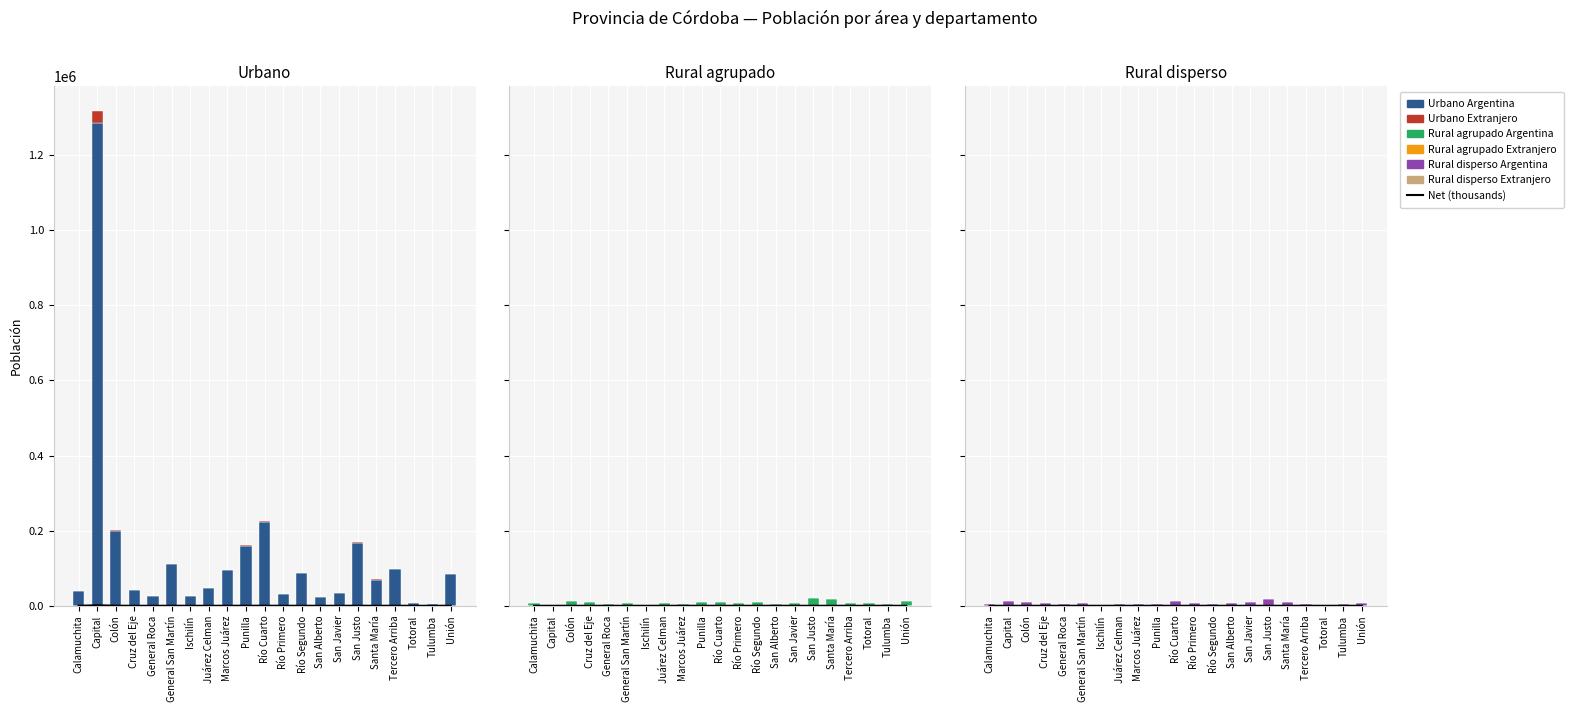

Reading left to right, extract all data points from this chart.

Urbano Argentina: Calamuchita=39733	Capital=1285999	Colón=200100	Cruz del Eje=42608	General Roca=26090	General San Martín=111347	Ischilín=25240	Juárez Celman=47859	Marcos Juárez=94472	Punilla=160305	Río Cuarto=222864	Río Primero=31873	Río Segundo=87133	San Alberto=23229	San Javier=34846	San Justo=167905	Santa María=69698	Tercero Arriba=96666	Totoral=8166	Tulumba=4445	Unión=84126
Urbano Extranjero: Calamuchita=928	Capital=31299	Colón=2146	Cruz del Eje=141	General Roca=122	General San Martín=1061	Ischilín=63	Juárez Celman=308	Marcos Juárez=732	Punilla=2890	Río Cuarto=1793	Río Primero=195	Río Segundo=392	San Alberto=177	San Javier=394	San Justo=676	Santa María=661	Tercero Arriba=710	Totoral=45	Tulumba=27	Unión=568
Rural agrupado Argentina: Calamuchita=8211	Capital=0	Colón=11579	Cruz del Eje=9226	General Roca=5637	General San Martín=7120	Ischilín=2985	Juárez Celman=8091	Marcos Juárez=3545	Punilla=11103	Río Cuarto=9359	Río Primero=6194	Río Segundo=10569	San Alberto=5363	San Javier=8570	San Justo=20375	Santa María=18370	Tercero Arriba=6131	Totoral=7444	Tulumba=4767	Unión=12512
Rural agrupado Extranjero: Calamuchita=147	Capital=0	Colón=115	Cruz del Eje=85	General Roca=36	General San Martín=97	Ischilín=11	Juárez Celman=50	Marcos Juárez=37	Punilla=241	Río Cuarto=60	Río Primero=37	Río Segundo=17	San Alberto=64	San Javier=121	San Justo=50	Santa María=317	Tercero Arriba=23	Totoral=33	Tulumba=11	Unión=91
Rural disperso Argentina: Calamuchita=5562	Capital=11735	Colón=10757	Cruz del Eje=6675	General Roca=3722	General San Martín=7710	Ischilín=3000	Juárez Celman=4710	Marcos Juárez=5359	Punilla=3773	Río Cuarto=12194	Río Primero=7868	Río Segundo=5504	San Alberto=8106	San Javier=9372	San Justo=17233	Santa María=8876	Tercero Arriba=5913	Totoral=2832	Tulumba=3408	Unión=8252
Rural disperso Extranjero: Calamuchita=149	Capital=571	Colón=454	Cruz del Eje=24	General Roca=38	General San Martín=119	Ischilín=13	Juárez Celman=60	Marcos Juárez=60	Punilla=89	Río Cuarto=123	Río Primero=508	Río Segundo=103	San Alberto=65	San Javier=217	San Justo=68	Santa María=266	Tercero Arriba=111	Totoral=36	Tulumba=15	Unión=178